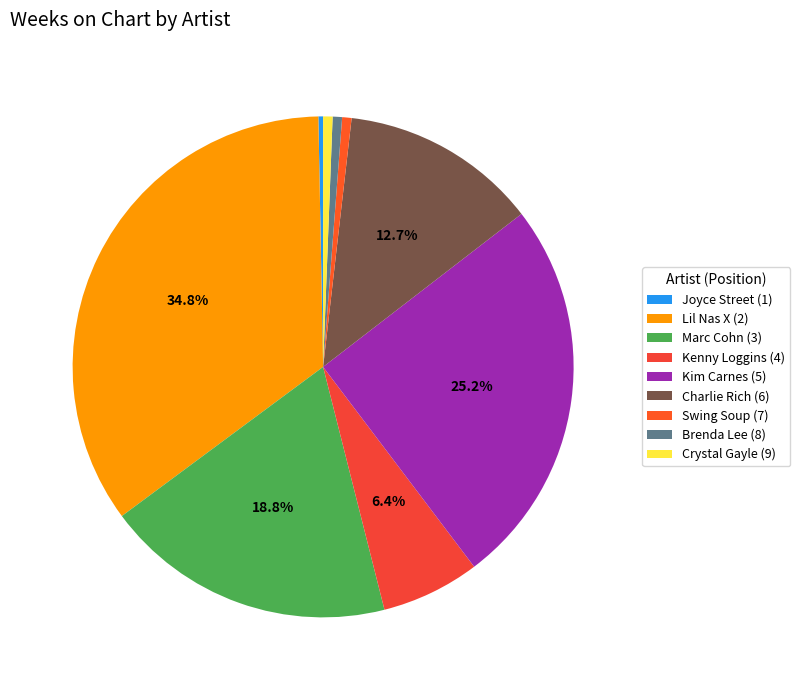

How many segments does this pie chart have?

9